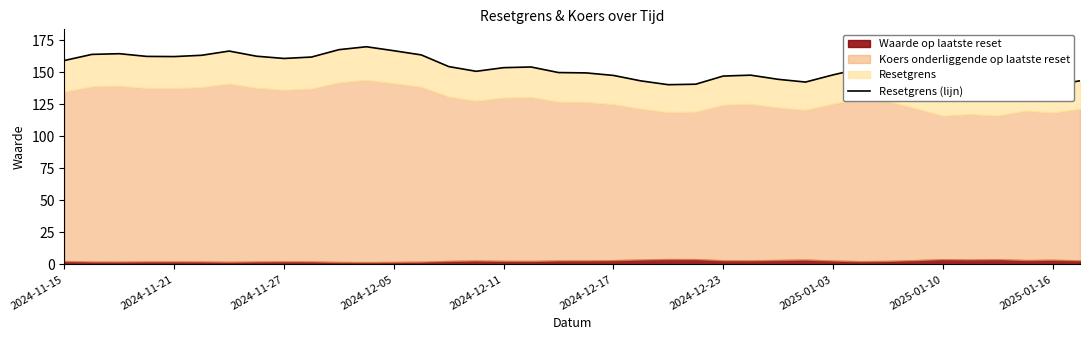

Reading right to left, what are all the values shown in this chart?

143.3	139.8	141.6	137.0	138.4	136.9	143.8	150.2	152.9	147.9	142.3	144.5	147.7	147.0	140.7	140.3	143.3	147.5	149.5	149.8	154.1	153.6	150.7	154.4	163.5	166.8	169.9	167.6	161.9	160.8	162.5	166.5	163.3	162.2	162.4	164.5	163.9	159.2